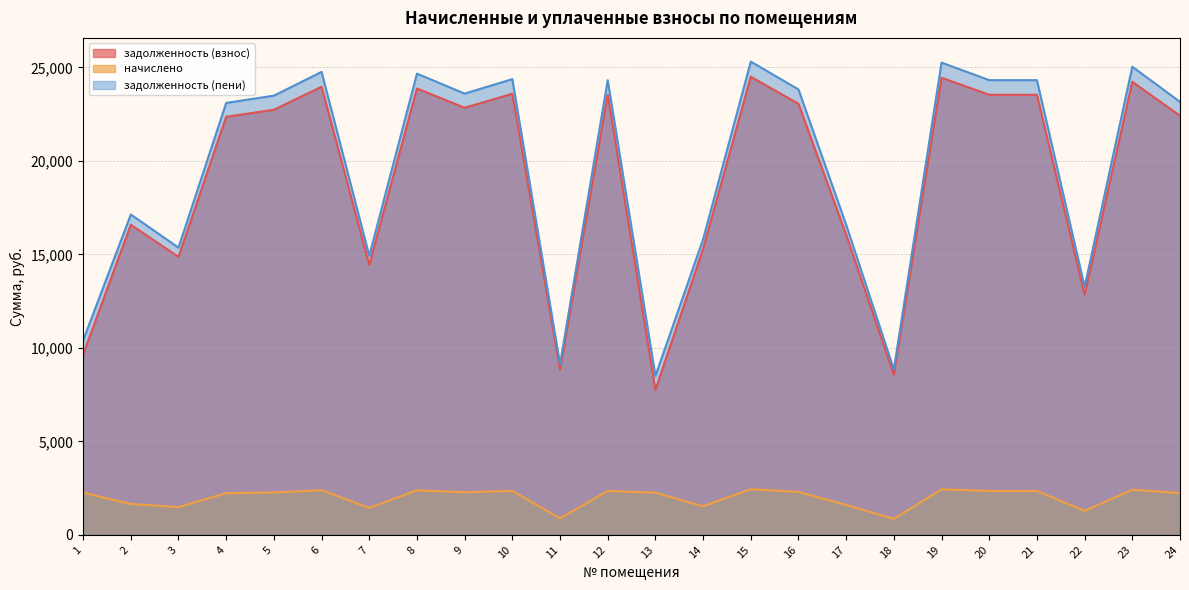

What is the maximum value shown in the chart?

25309.0